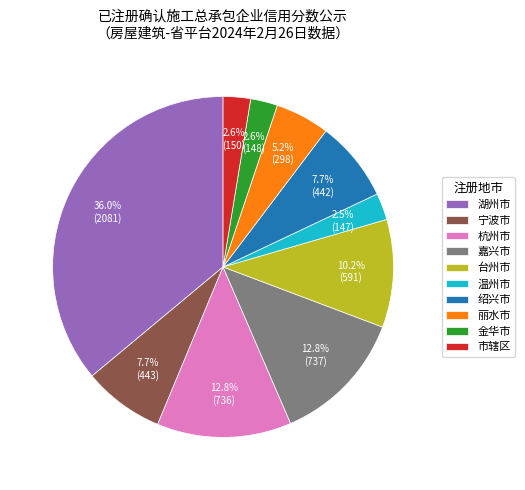

Is there a majority slice in this chart?

No